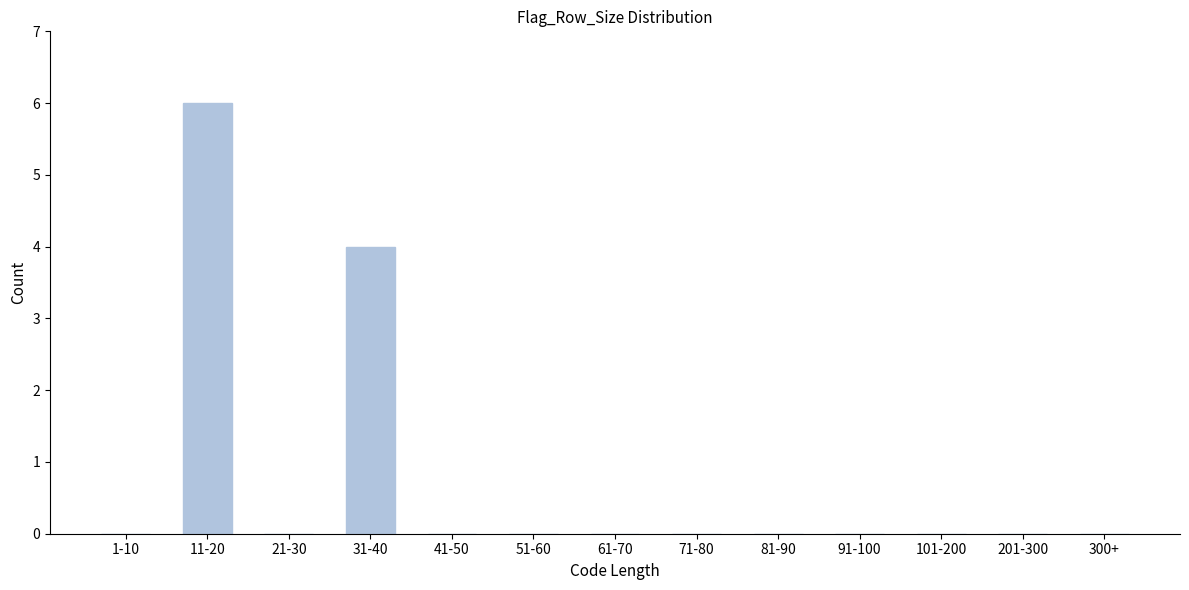

Reading right to left, list all the values displayed in this chart.

300+=0	201-300=0	101-200=0	91-100=0	81-90=0	71-80=0	61-70=0	51-60=0	41-50=0	31-40=4	21-30=0	11-20=6	1-10=0